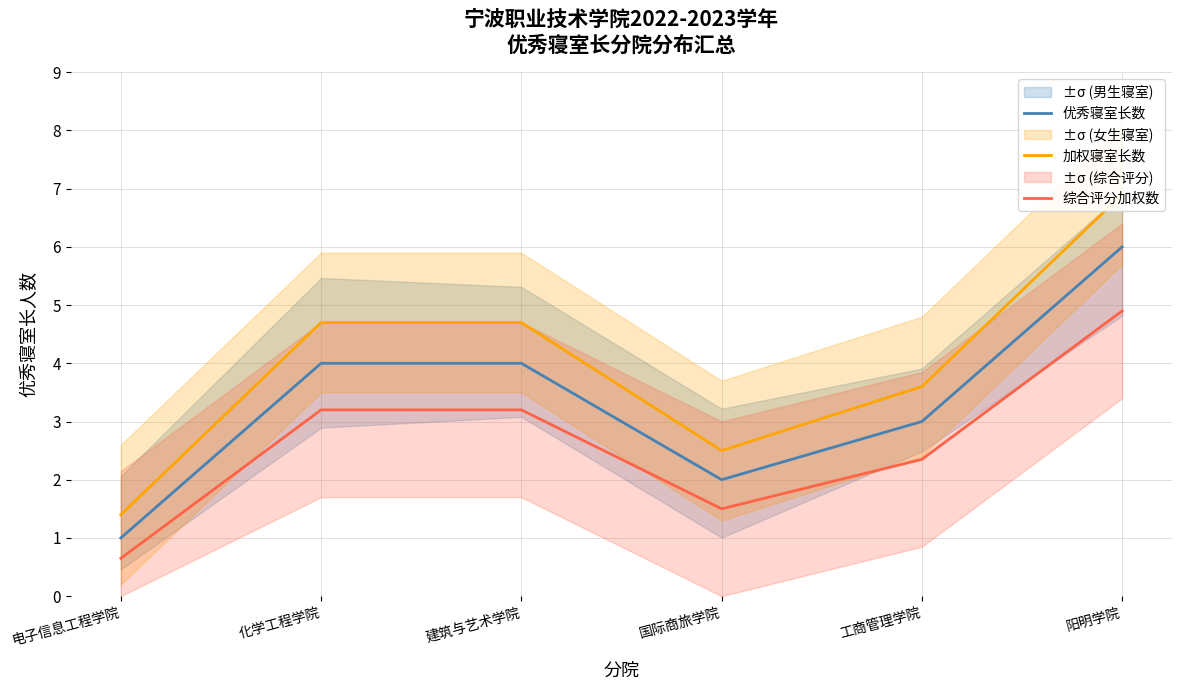

List the labels in order of 加权寝室长数 value, smallest first.

电子信息工程学院, 国际商旅学院, 工商管理学院, 化学工程学院, 建筑与艺术学院, 阳明学院